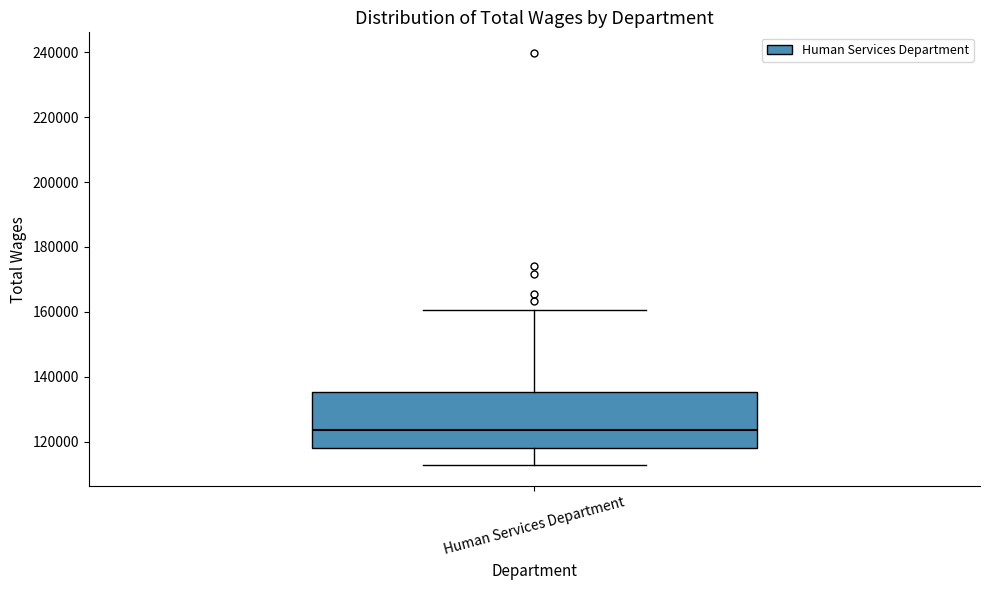

Transcribe this box plot: give where the median line is, the range the box spans, and where the two whiskers end, as read against the y-axis. The values are not printed on the chart, so give them approximately, as read against the axis.

median 124000, box 118000 to 136000, whiskers 112000 to 160000